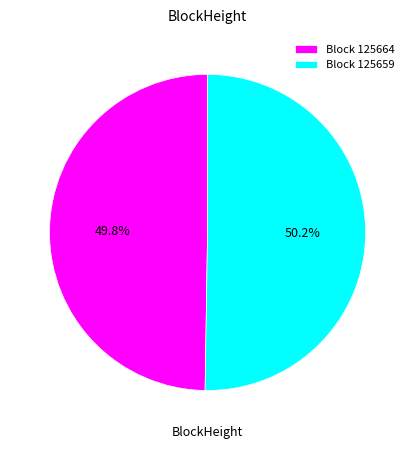

What is the ratio of the value at Block 125664 to the value at Block 125659?

1.0